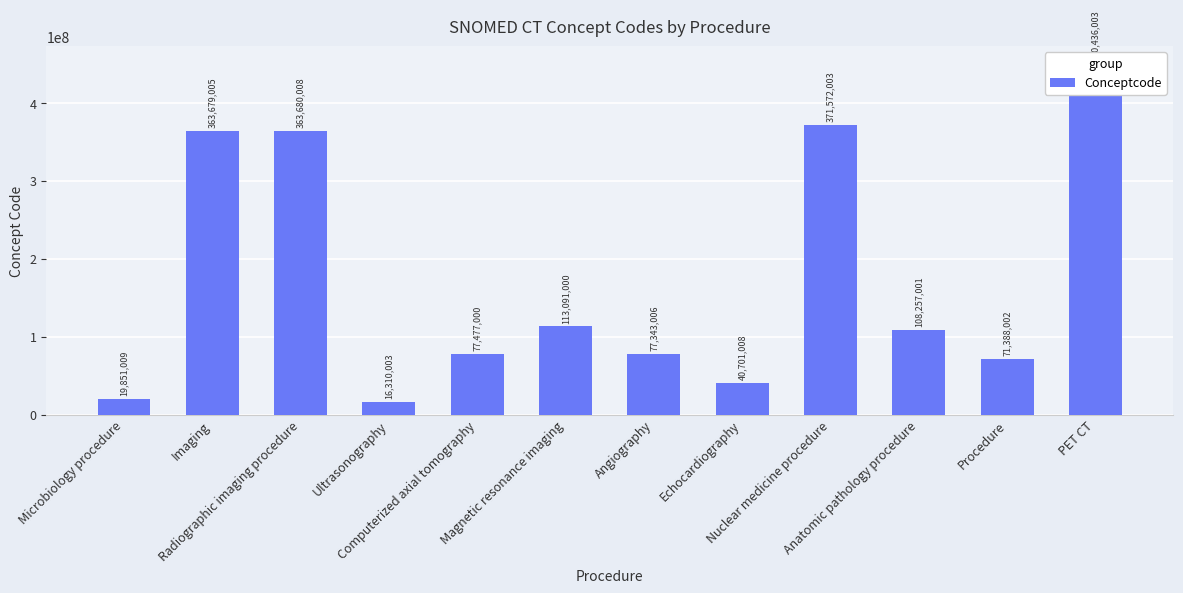

True or false: the data shows 59548678 at Echocardiography.

False